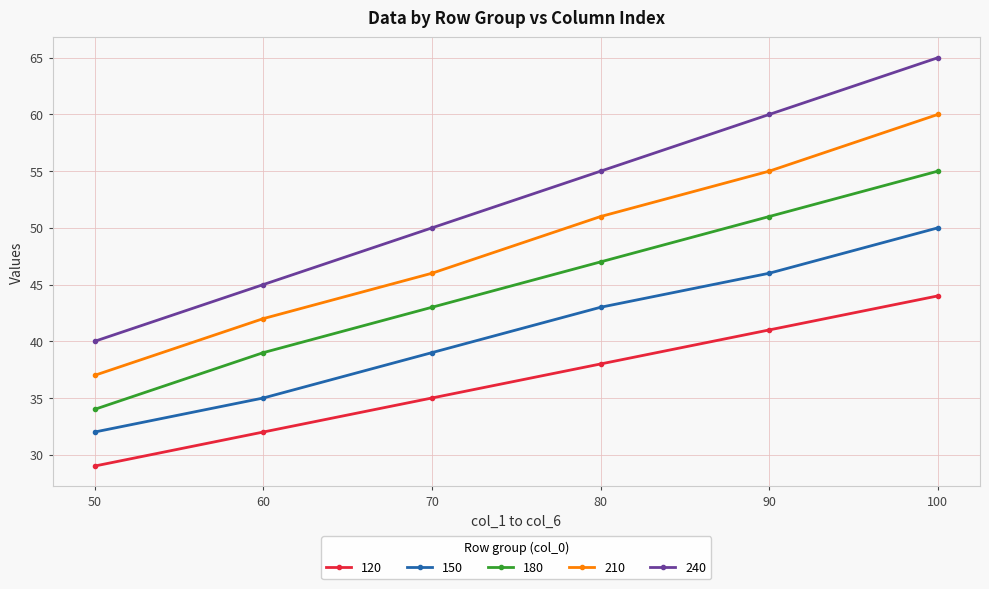

What is the difference between the 180 values at 100 and 70?

12